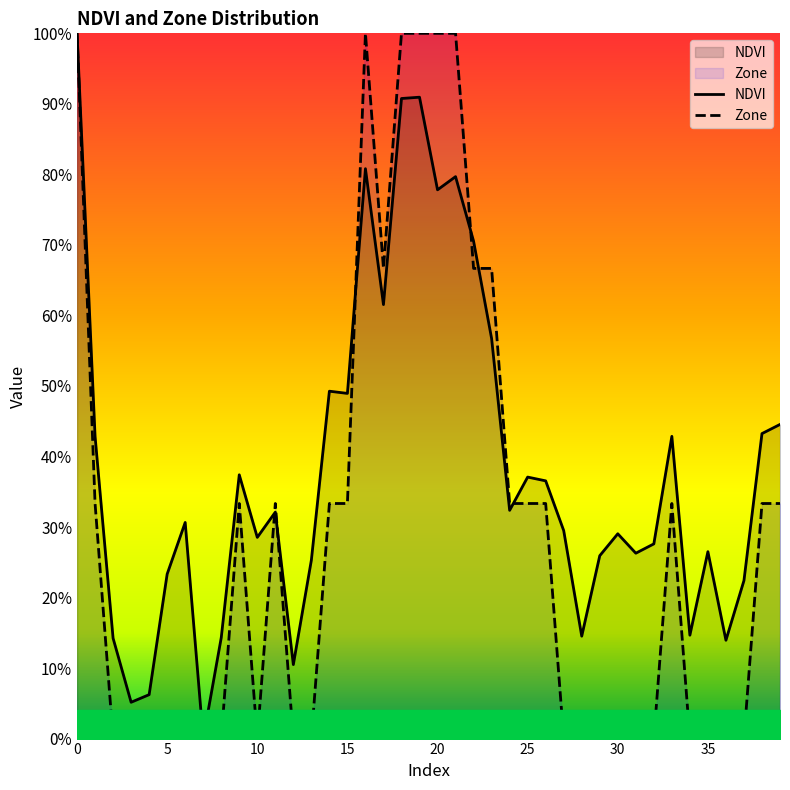

What is the value of the Zone point at the 40th from the left?

0.3